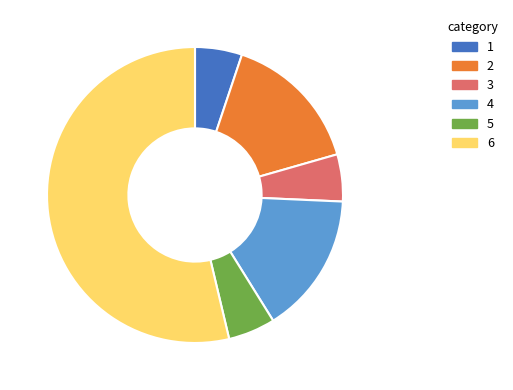

What is the majority slice?

6